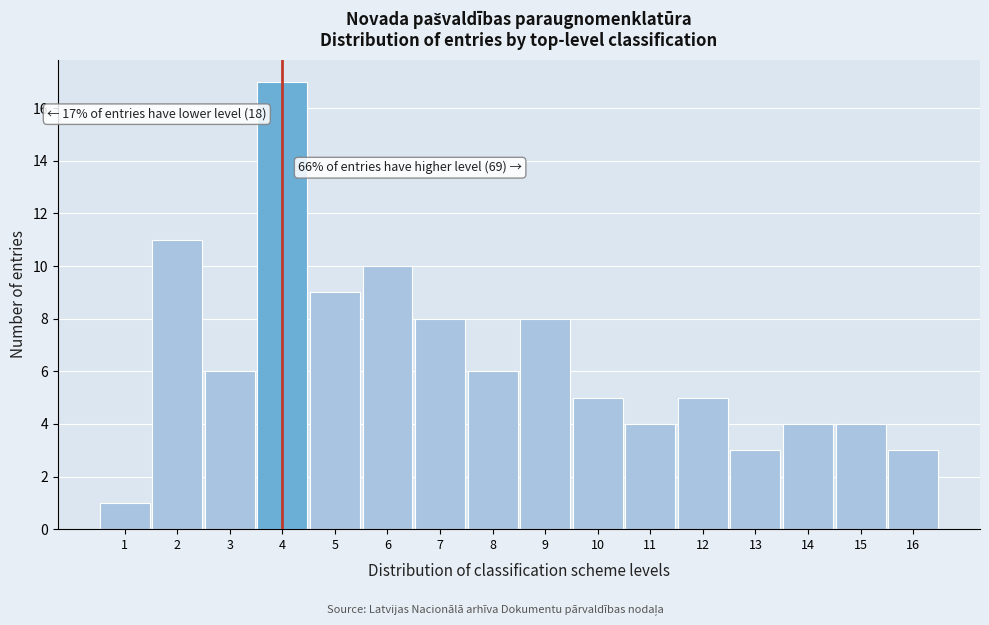

Which range on the x-axis has the tallest bar?

3.5 to 4.5